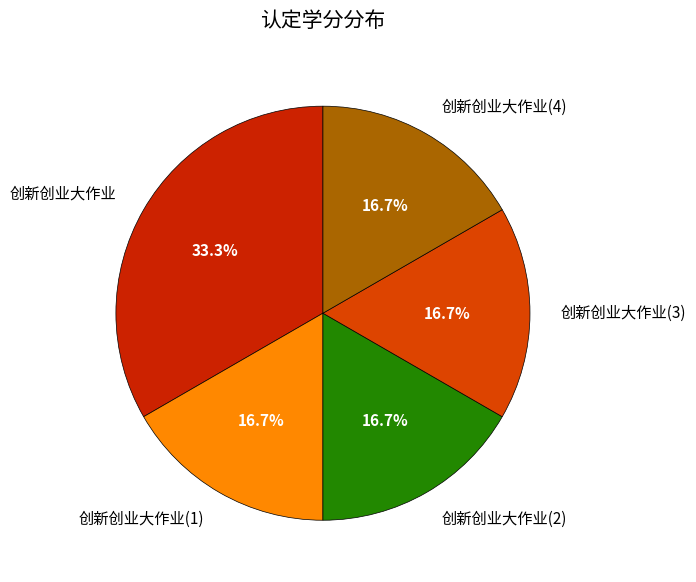

Combined, do 创新创业大作业(3) and 创新创业大作业(2) account for over 50%?

No